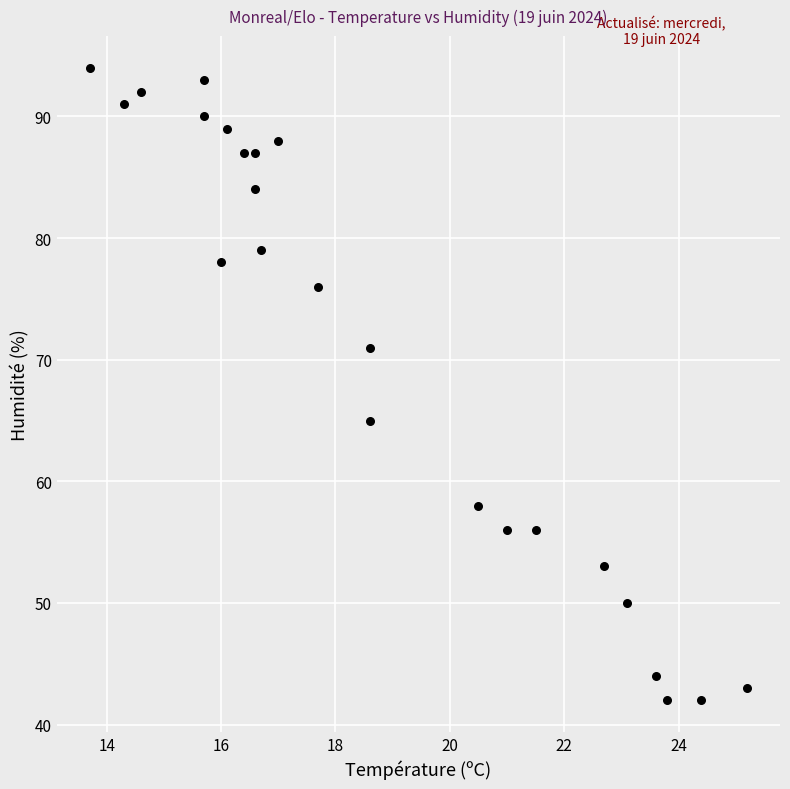

What is the range of Y values (max minus min)?

52